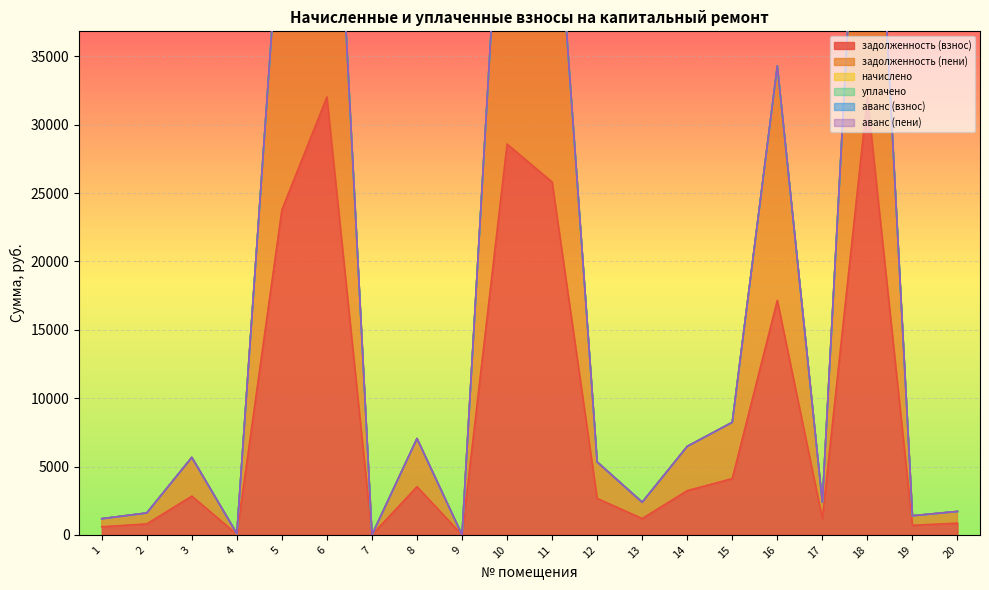

How many distinct data groups are displayed?

6